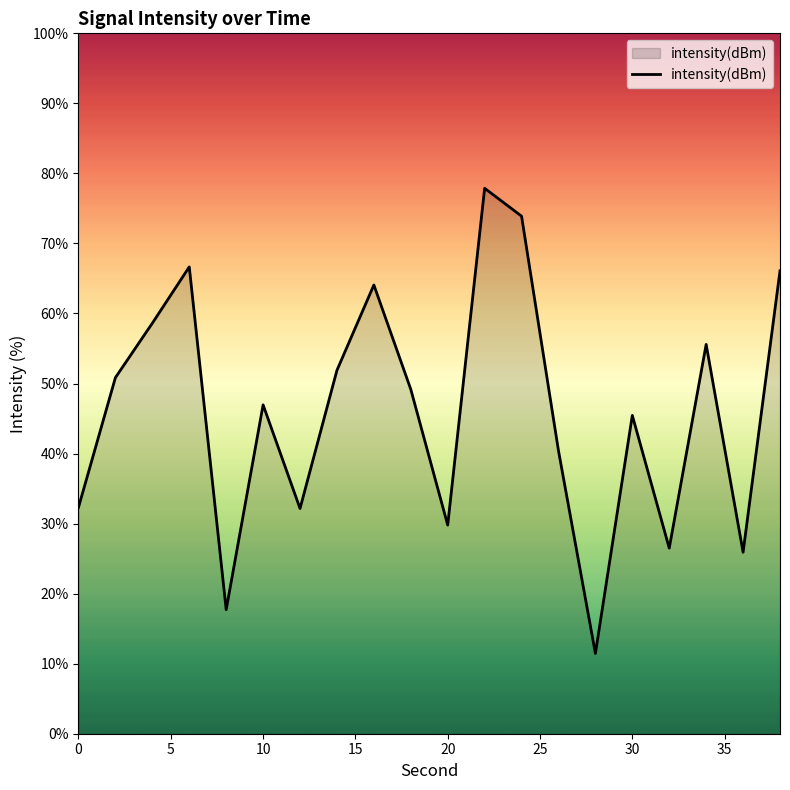

Does the chart display data point markers on the line(s)?

No